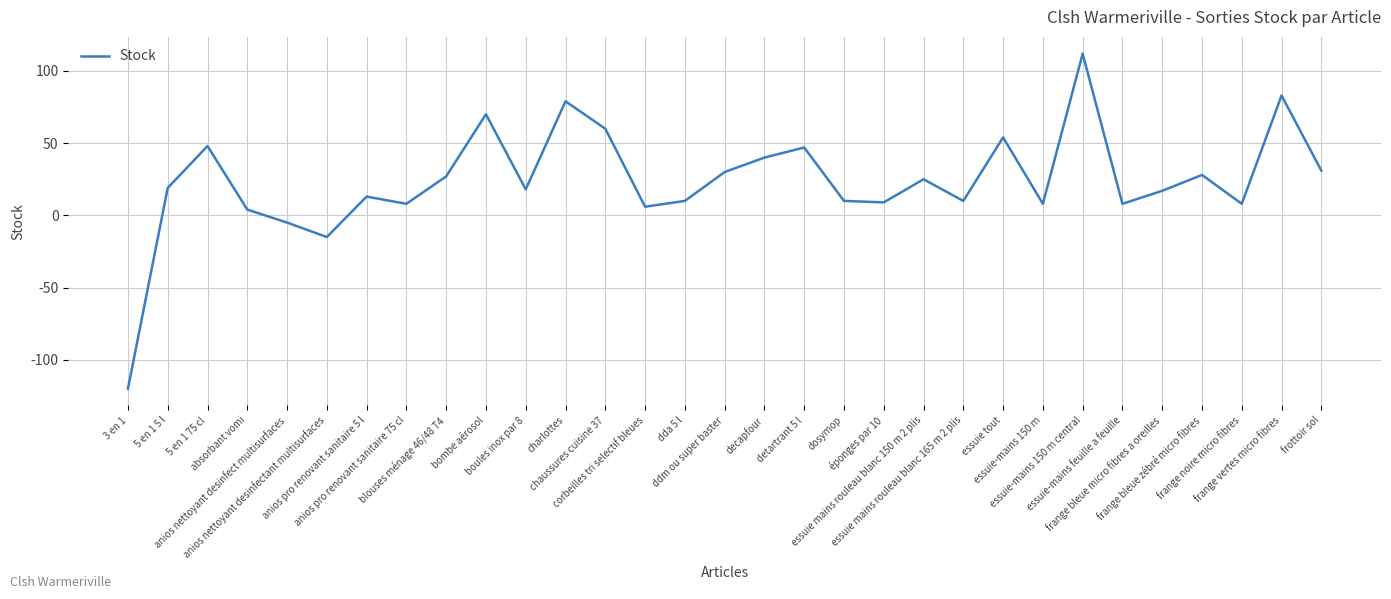

What is the difference between the maximum and minimum values?

232